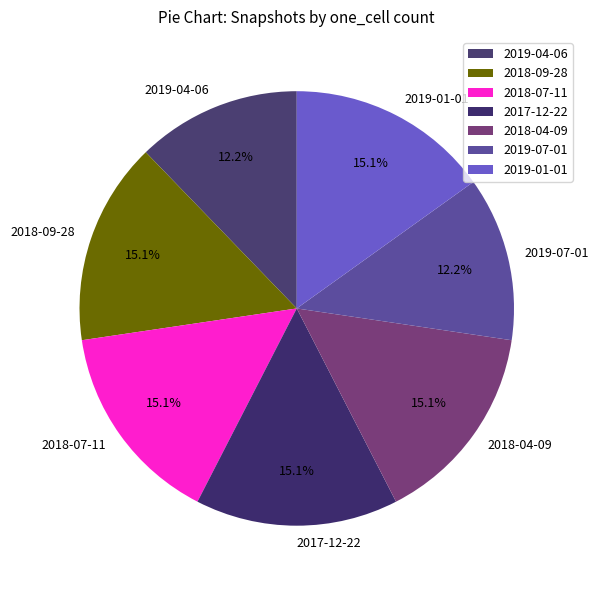

Is the sum of 2018-07-11 and 2018-04-09 greater than half?

No